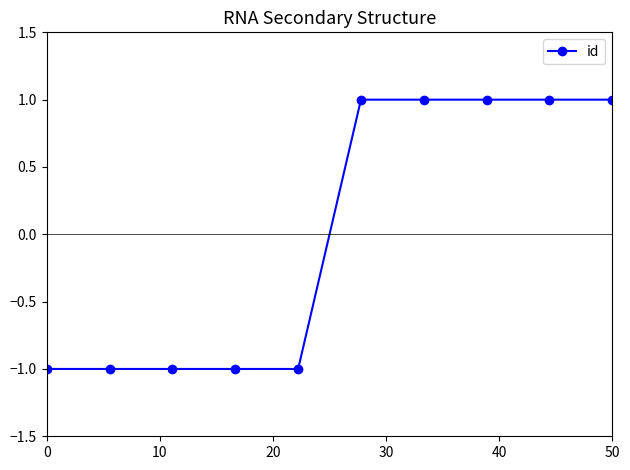

Reading left to right, what are all the values shown in this chart?

-1	-1	-1	-1	-1	1	1	1	1	1